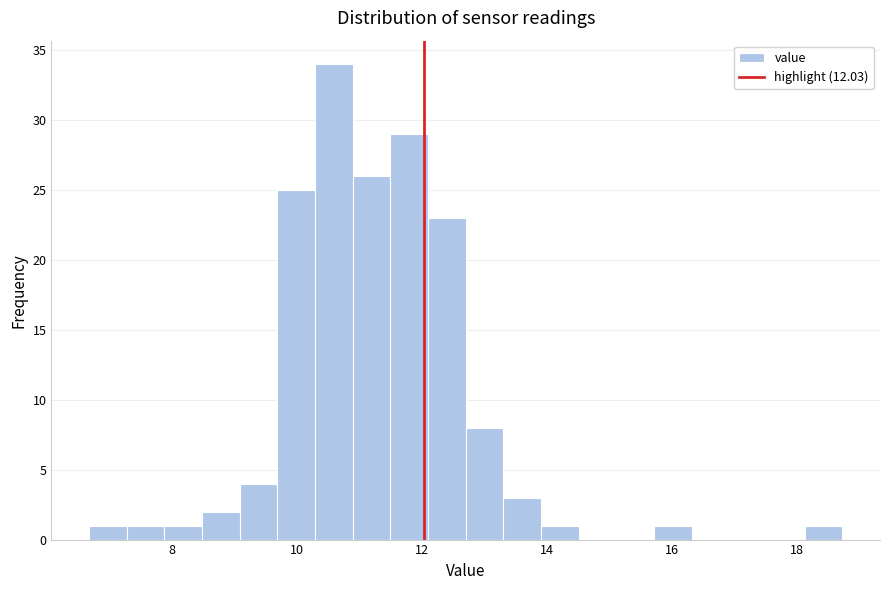

Read against the x-axis, roughly where is the centre of the tallest bar?

10.6